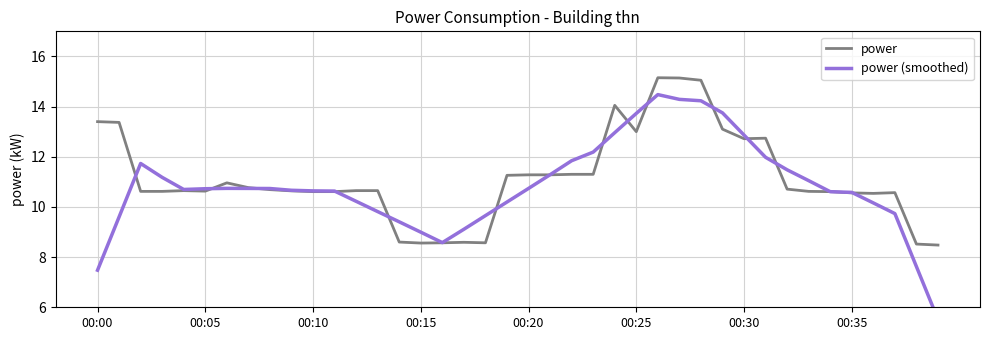

Reading left to right, transcribe all the data shown in this chart.

power: 13.4	13.4	10.6	10.6	10.7	10.6	11.0	10.8	10.7	10.6	10.6	10.6	10.7	10.7	8.6	8.6	8.6	8.6	8.6	11.3	11.3	11.3	11.3	11.3	14.1	13.0	15.2	15.1	15.1	13.1	12.7	12.7	10.7	10.6	10.6	10.6	10.5	10.6	8.5	8.5
power (smoothed): 7.5	9.6	11.7	11.2	10.7	10.7	10.7	10.7	10.7	10.7	10.6	10.6	10.2	9.8	9.4	9.0	8.6	9.1	9.7	10.2	10.7	11.3	11.8	12.2	13.0	13.7	14.5	14.3	14.2	13.8	12.9	12.0	11.5	11.0	10.6	10.6	10.2	9.7	7.6	5.5